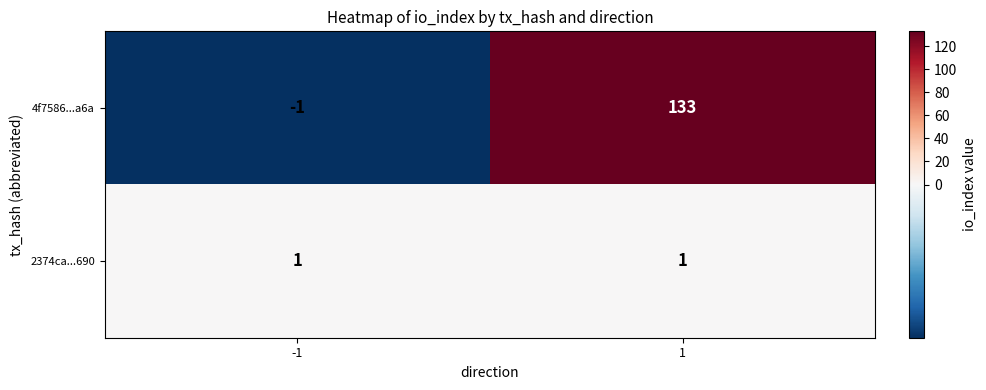

Is the value of 2374ca...690 at 1 greater than the value of 4f7586...a6a at -1?

Yes